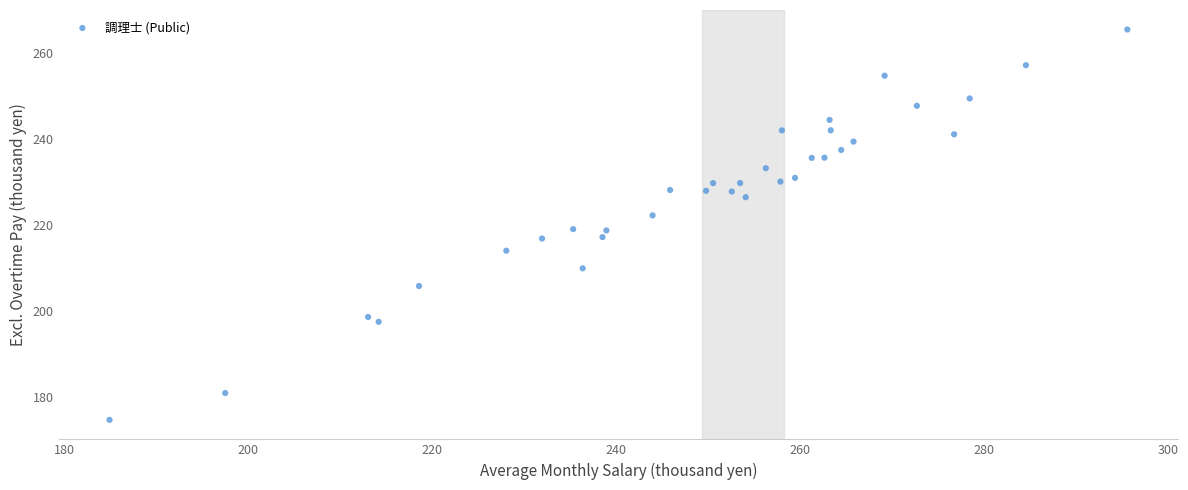

What is the range of Y values (max minus min)?

90.6